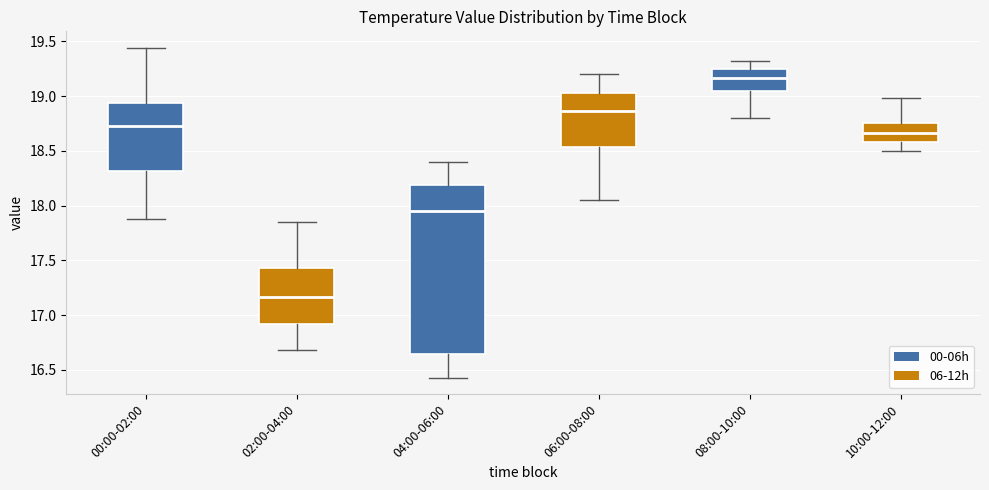

Which box is the tallest, from its lower edge to its upper edge?

04:00-06:00